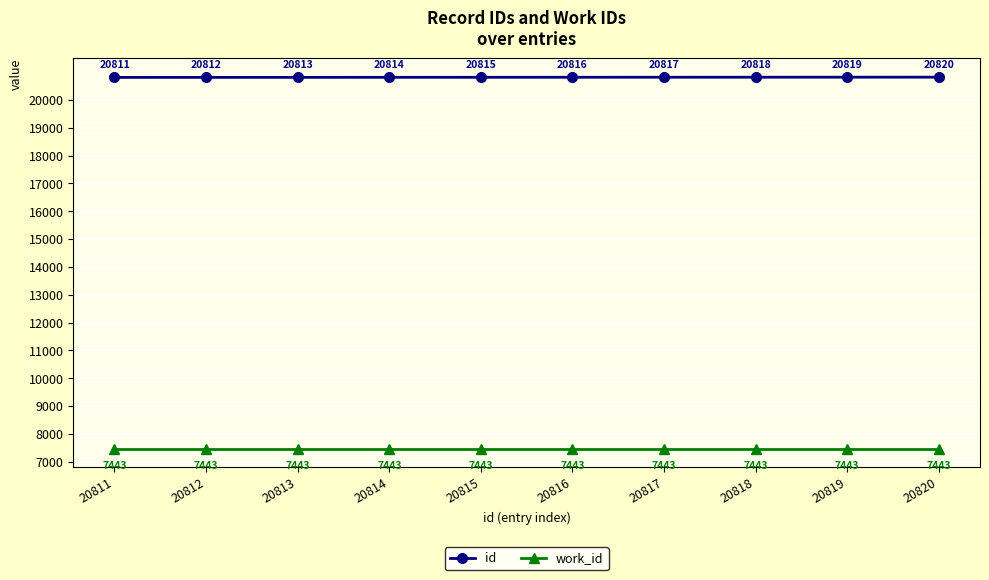

What is the maximum value shown in the chart?

20820